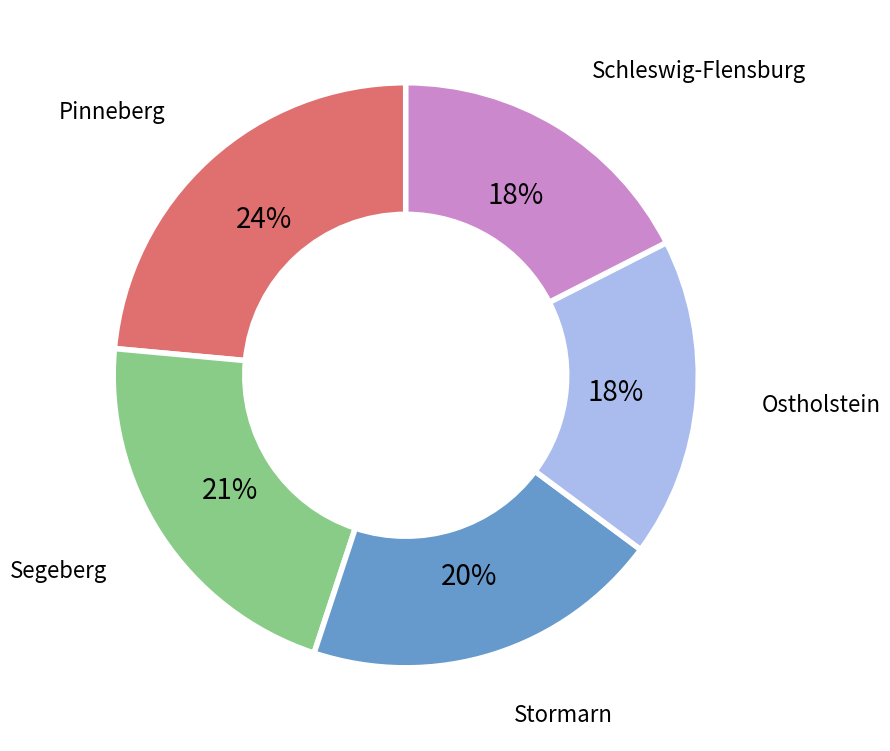

To the nearest percent, what is the difference between the largest and smallest slice percentages?

6%